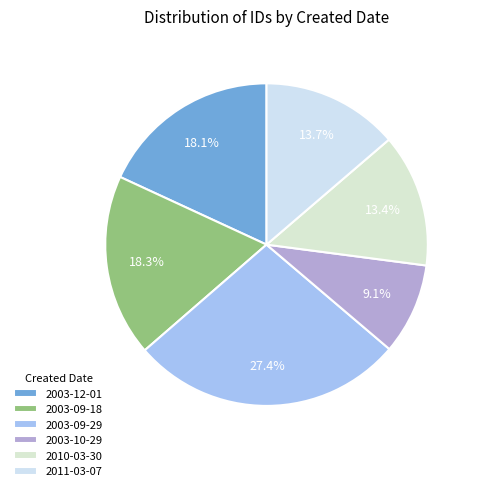

Between 2003-10-29 and 2003-09-29, which is larger?

2003-09-29